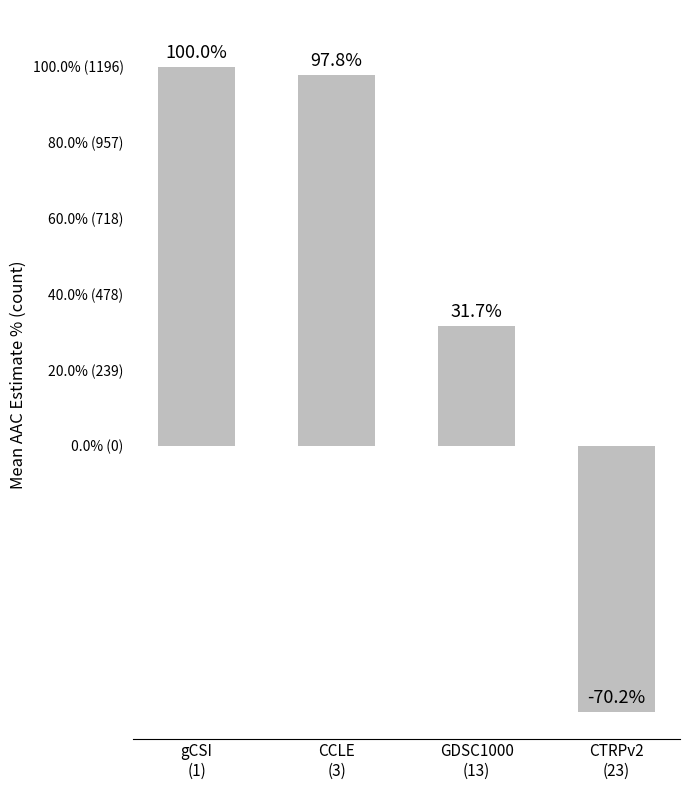

Between CTRPv2
(23) and gCSI
(1), which is larger?

gCSI
(1)